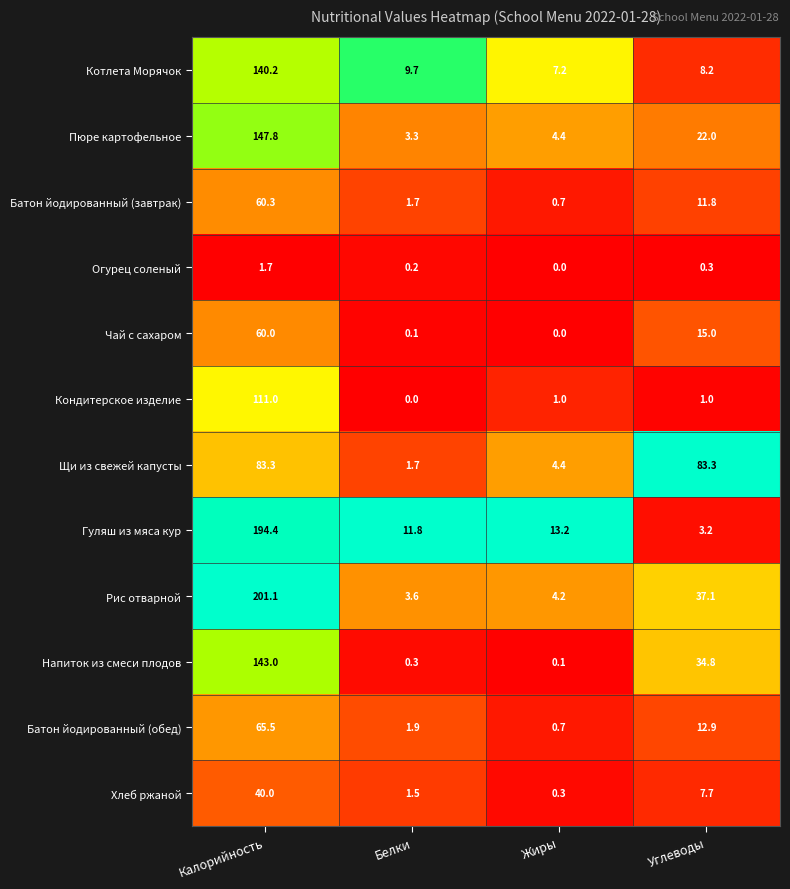

What is the sum of the Батон йодированный (завтрак) values at Калорийность and Углеводы?

72.1